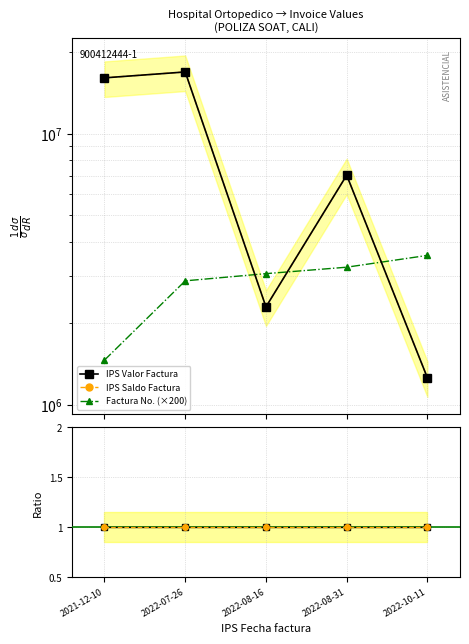

Is it true that IPS Saldo Factura equals 2100005 at 2022-10-11?

False